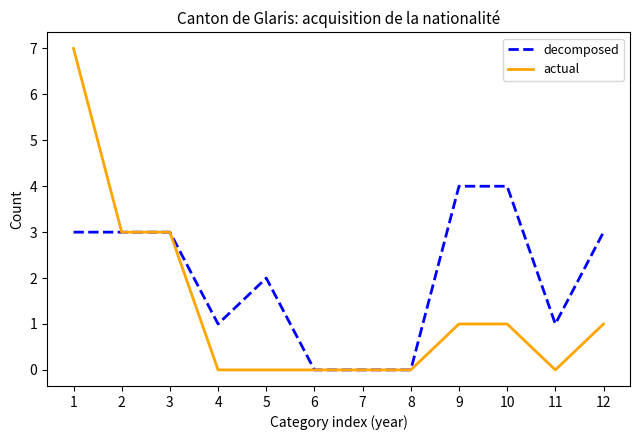

Rank the series by their maximum value, from lowest to highest.

decomposed, actual